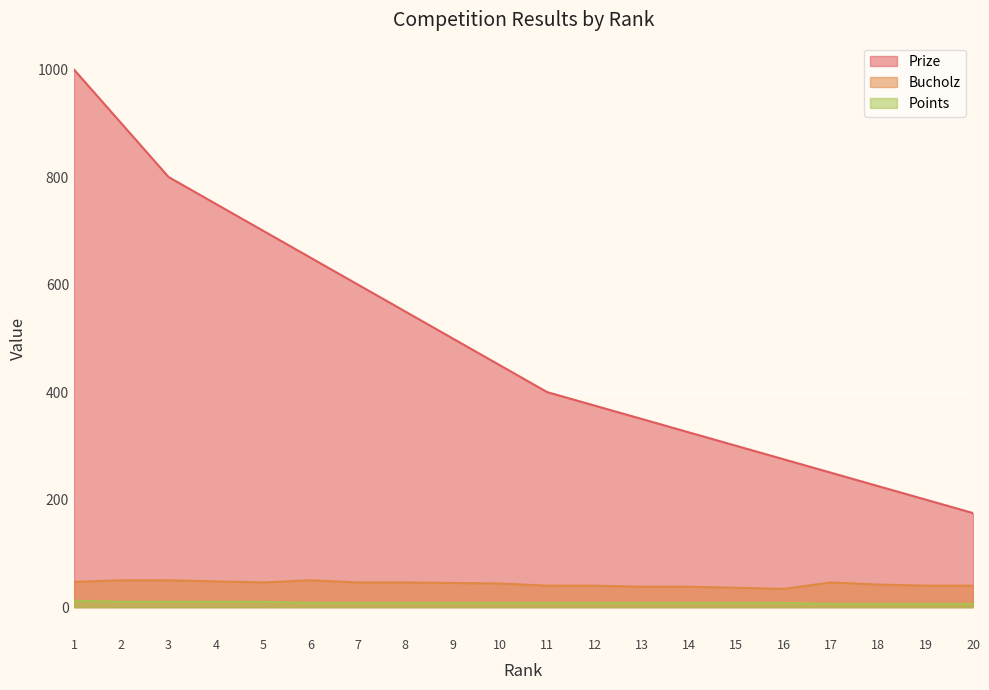

True or false: Bucholz and Points intersect in this chart.

False